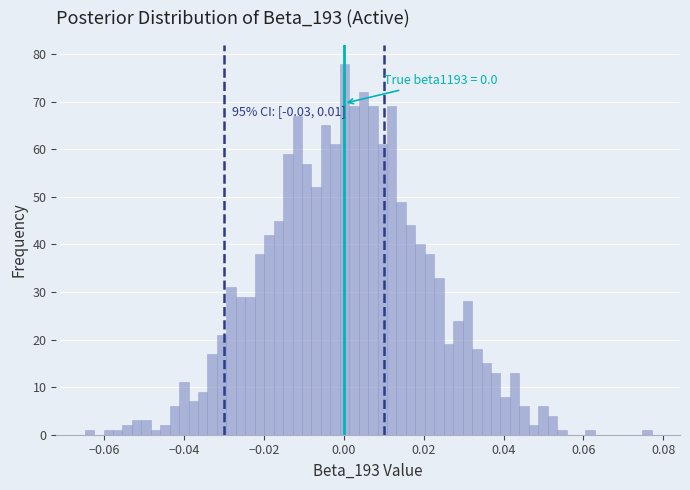

Around what value on the x-axis is the tallest bar? Give the approximate position of its centre, as read against the axis.

0.000